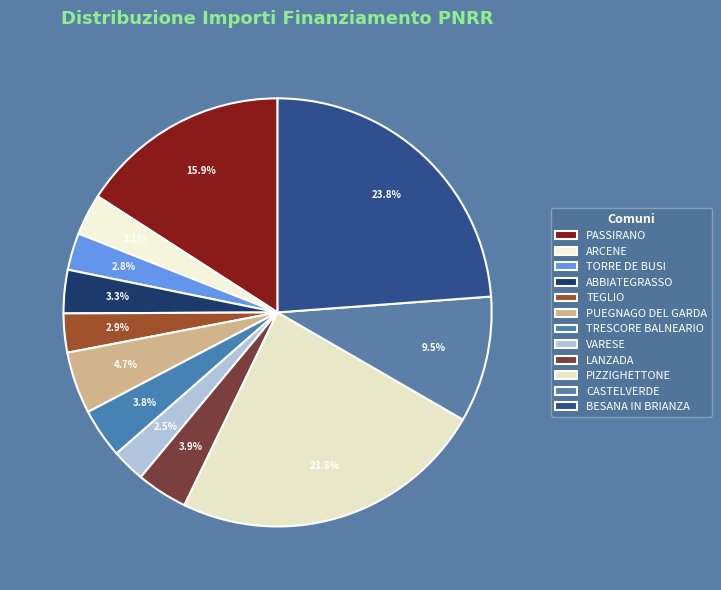

To the nearest percent, what is the difference between the TRESCORE BALNEARIO and PIZZIGHETTONE slice percentages?

20%